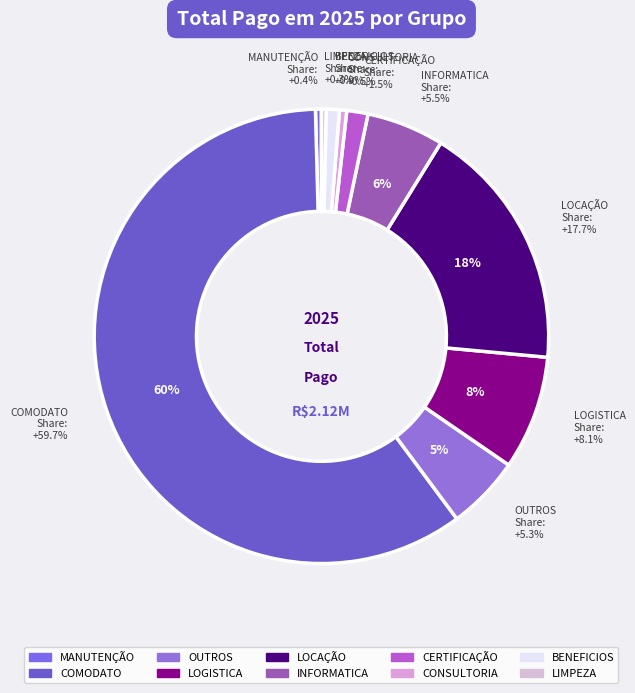

To the nearest percent, what is the average slice percentage?

10%